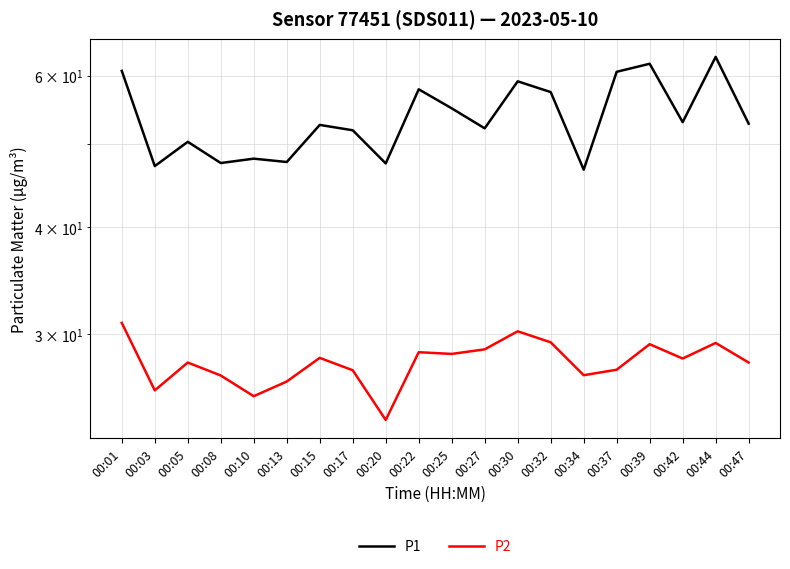

At which category does the chart reach its peak across all series?

00:44